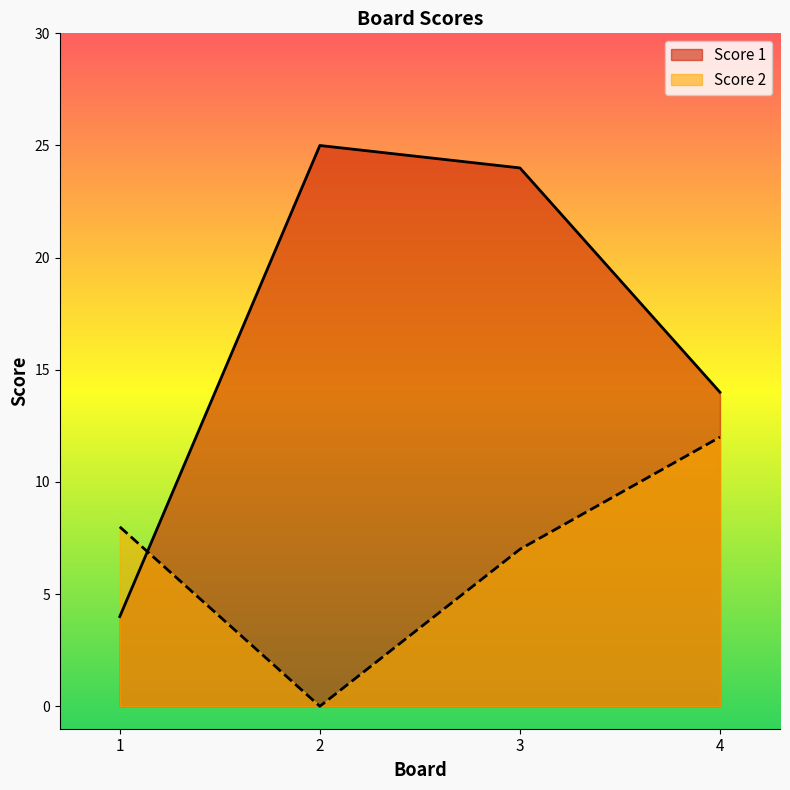

How many values in the Score 1 series exceed 24?

1